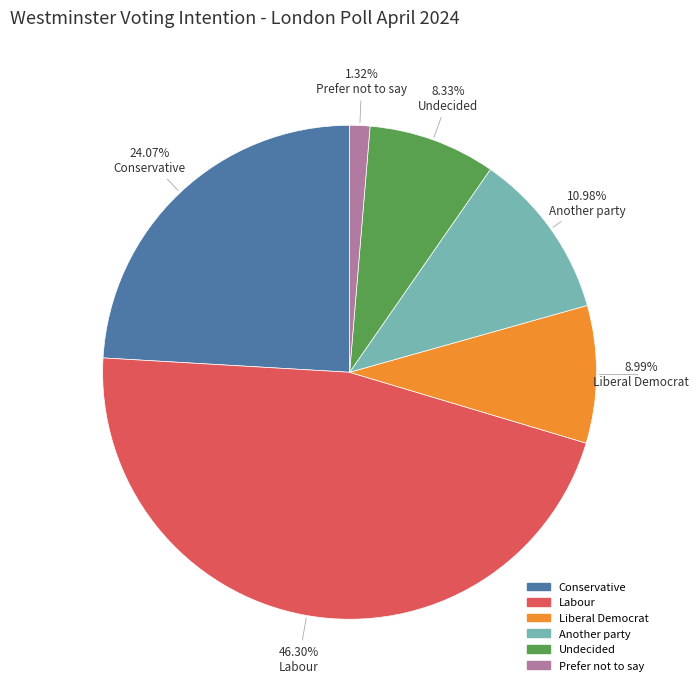

Is the sum of Another party and Liberal Democrat greater than half?

No